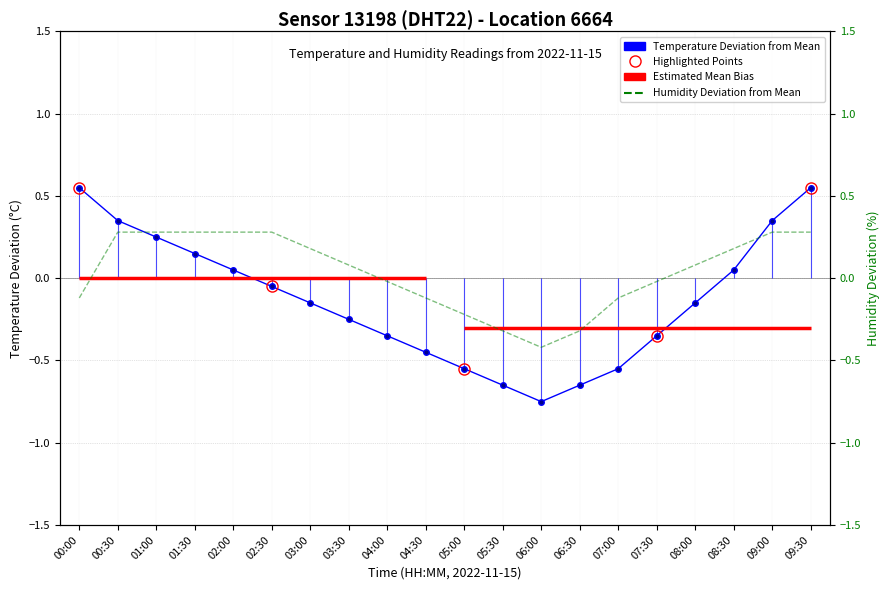

Between 05:30 and 08:00, which series saw the biggest shift?

Temperature Deviation from Mean